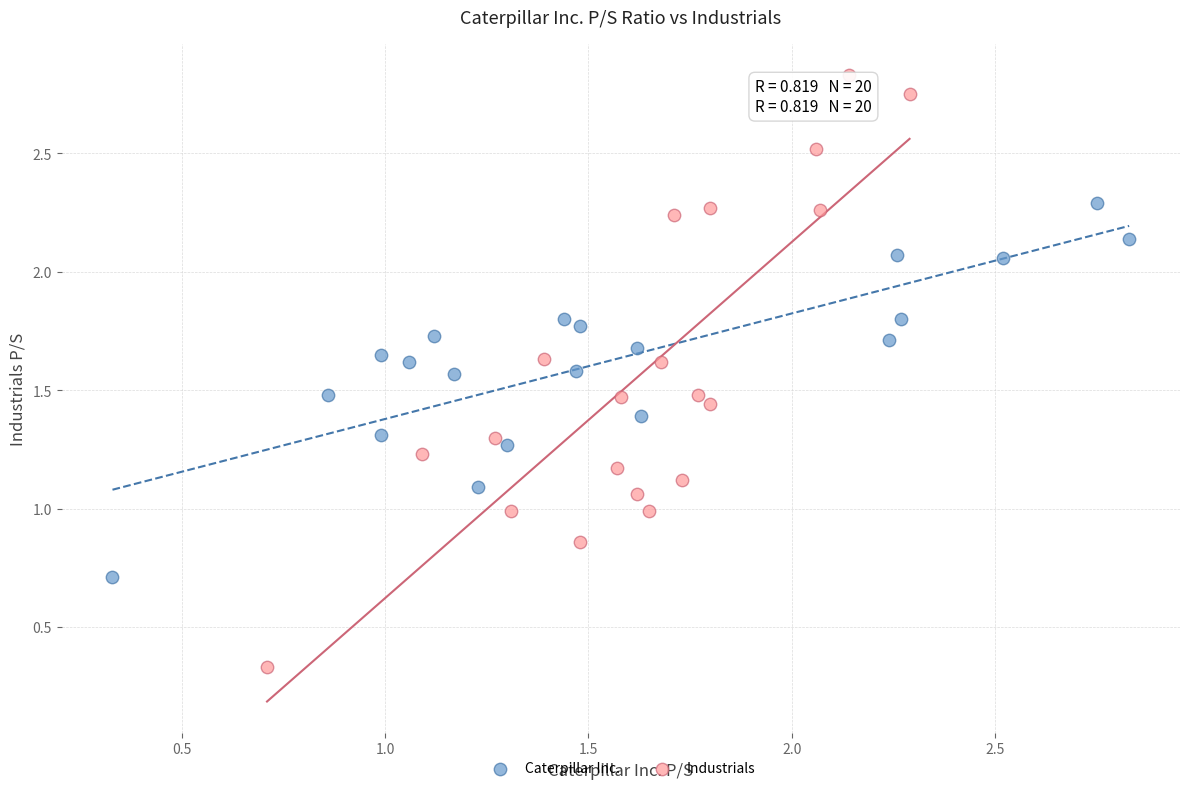

What are all the series names shown in the legend?

Caterpillar Inc., Industrials